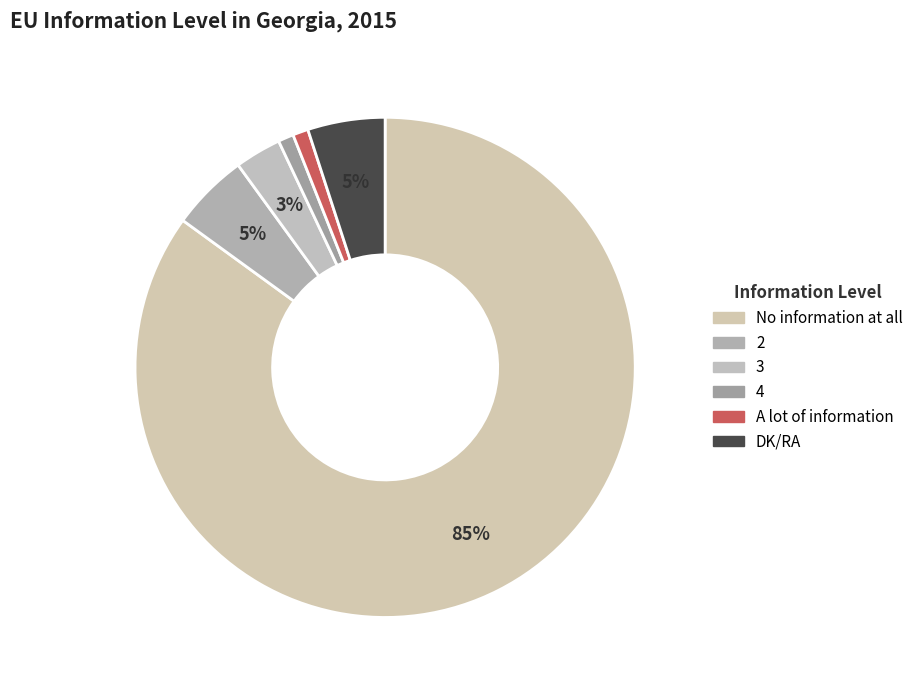

Do DK/RA and 4 together represent more than half of the pie?

No